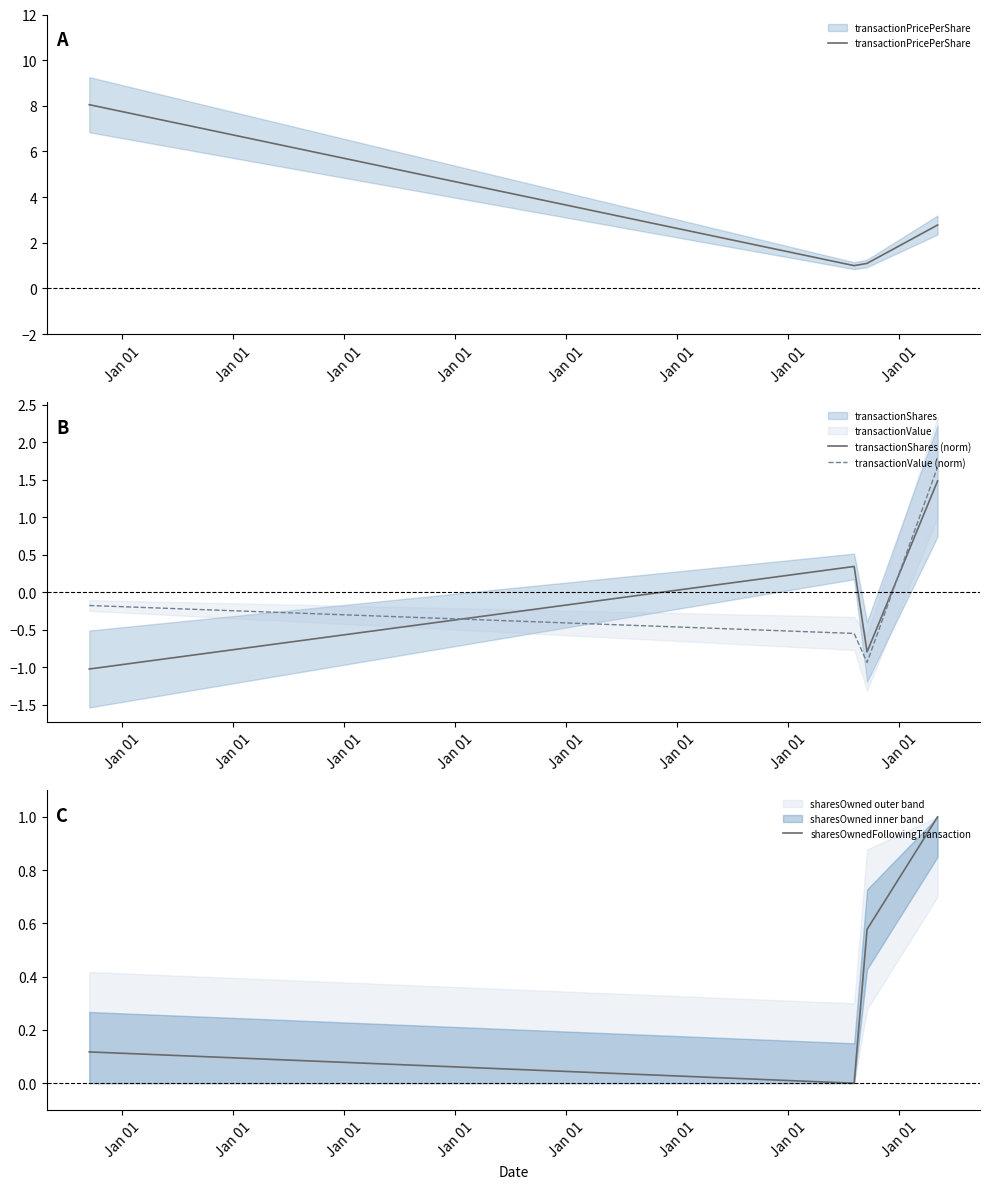

What is the maximum value shown in the chart?

8.1